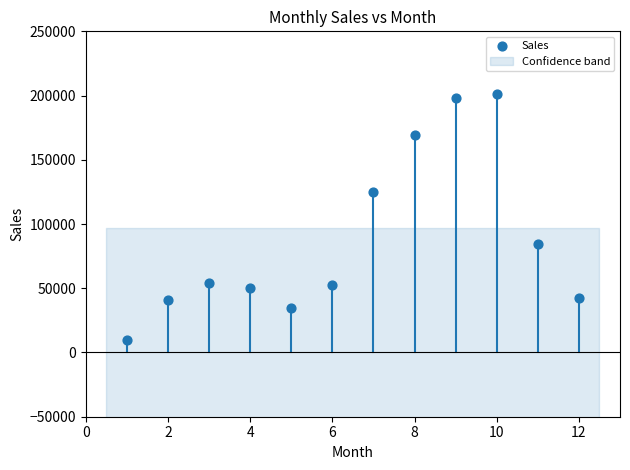

What is the range of Y values (max minus min)?

191434